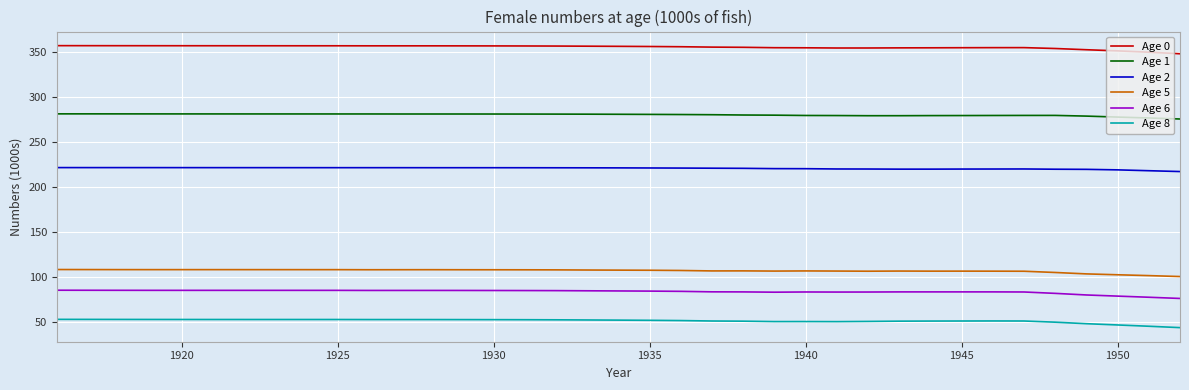

True or false: Age 8 and Age 1 intersect in this chart.

False